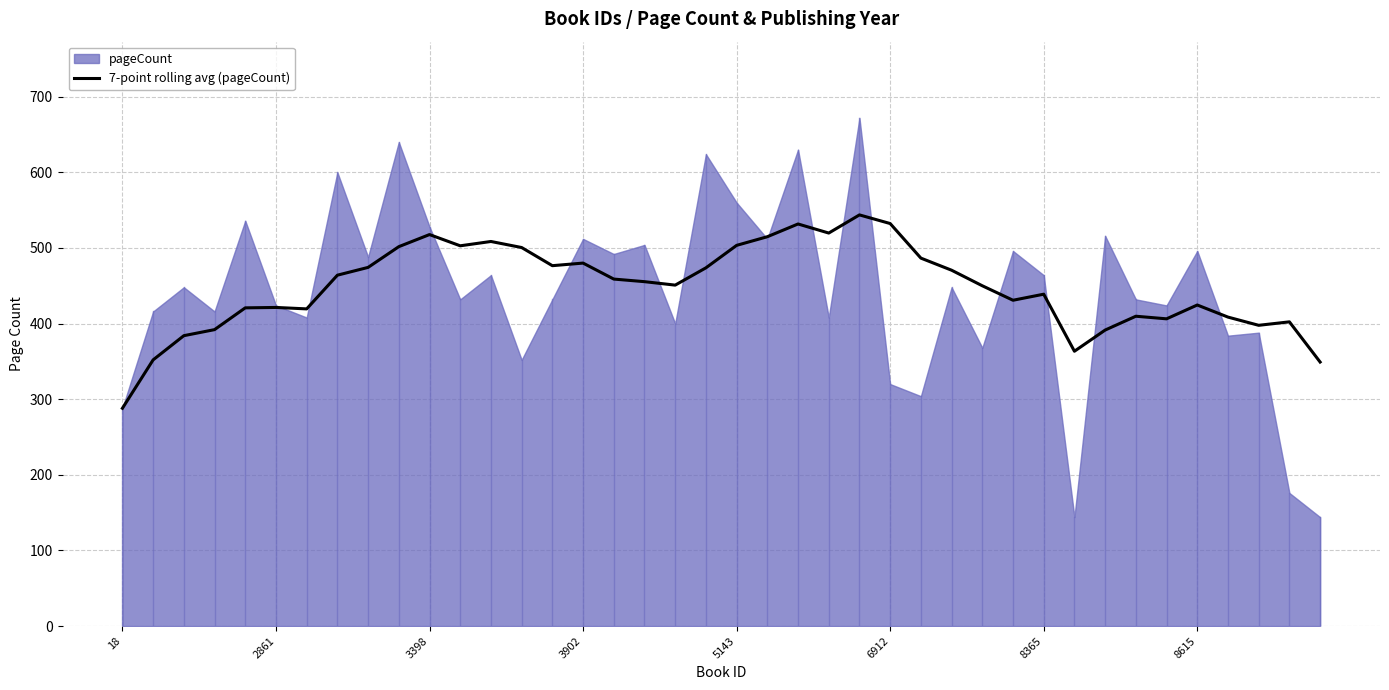

What is the sum of all values?

17918.4